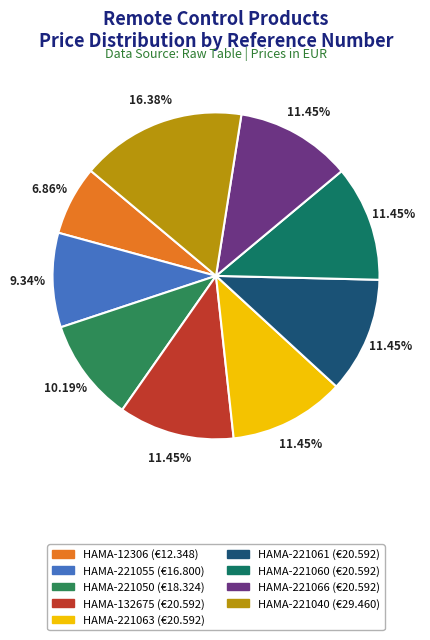

Combined, what portion of the pie is HAMA-12306 and HAMA-221055?

16.2%